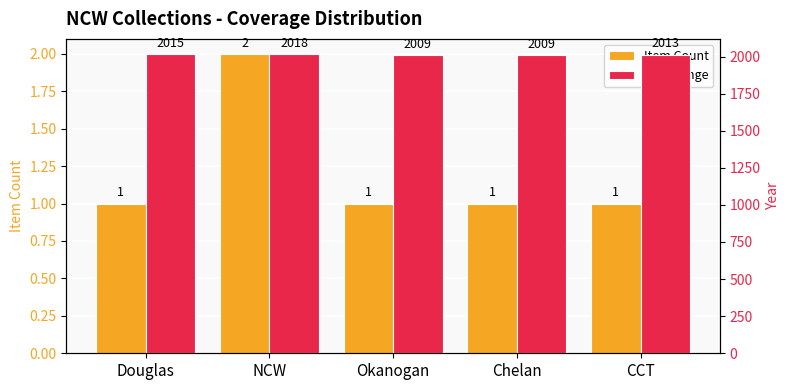

List the series in order of their peak value, lowest first.

Item Count, Year Range